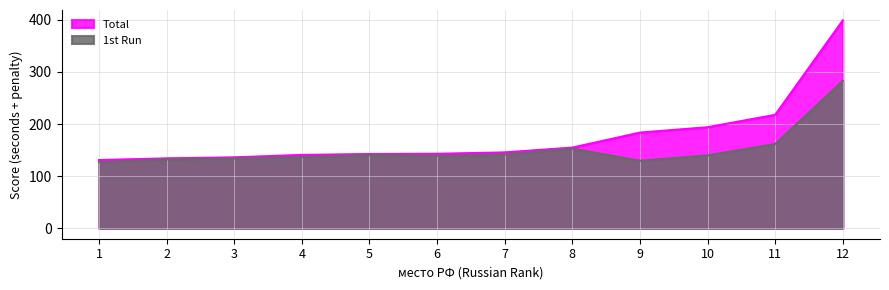

What are all the series names shown in the legend?

Total, 1st Run